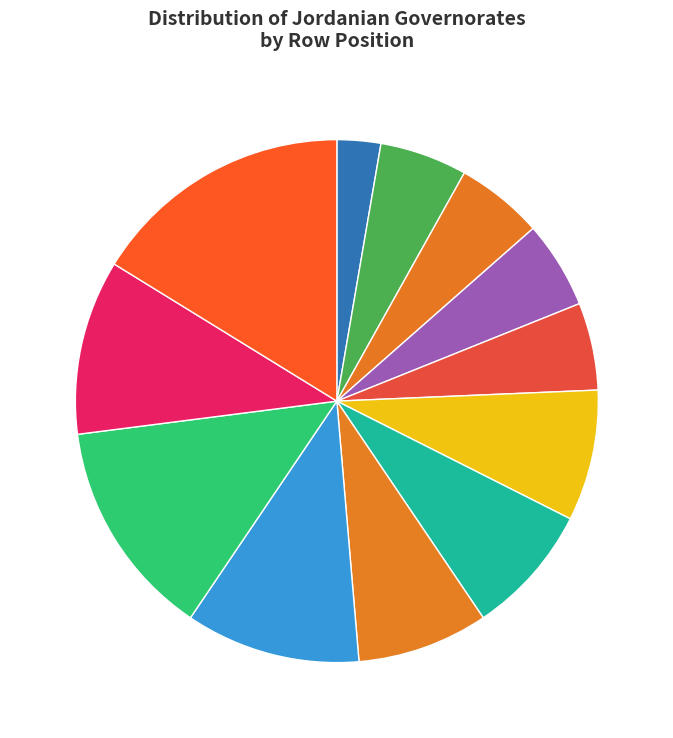

Rank the categories by value from highest to lowest.

Aqaba, Tafilah, Karak, Ma'an, Amman, Madaba, Zarqa, Balqa, Mafraq, Ajloun, Jerash, Irbid